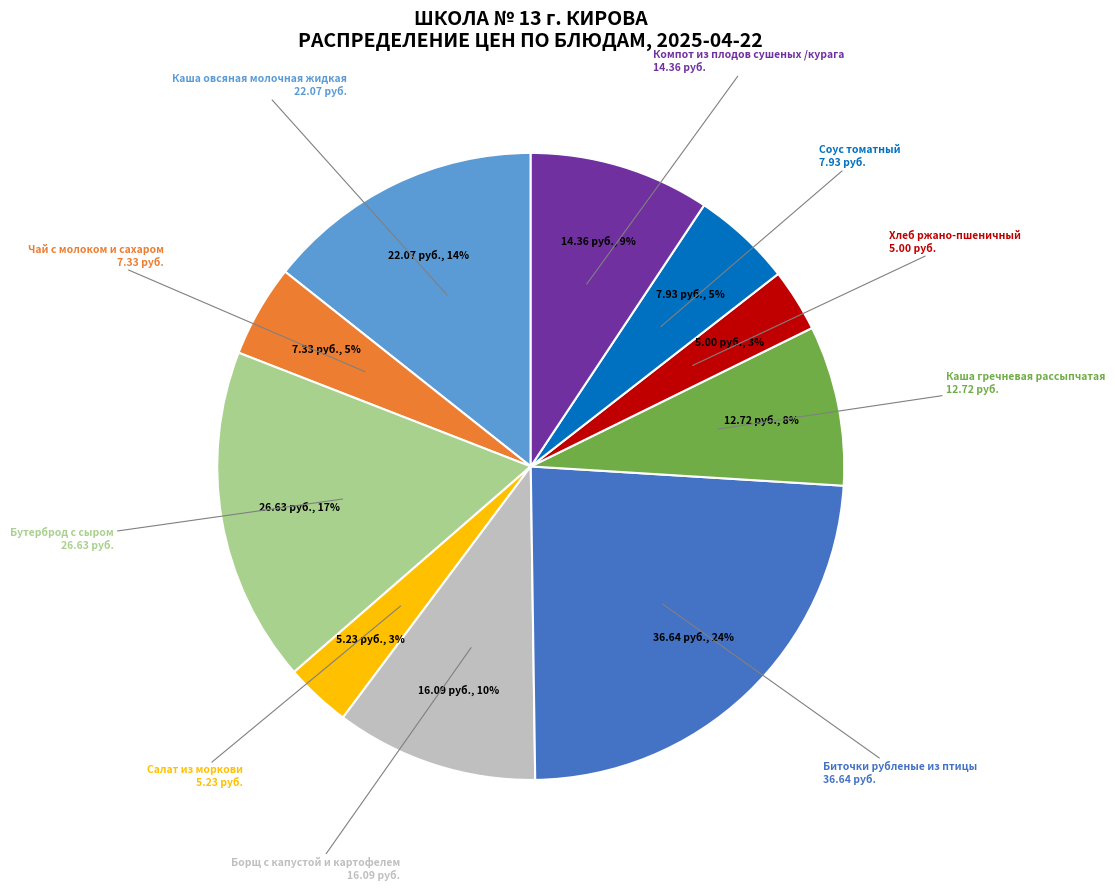

To the nearest percent, what is the difference between the largest and smallest slice percentages?

21%